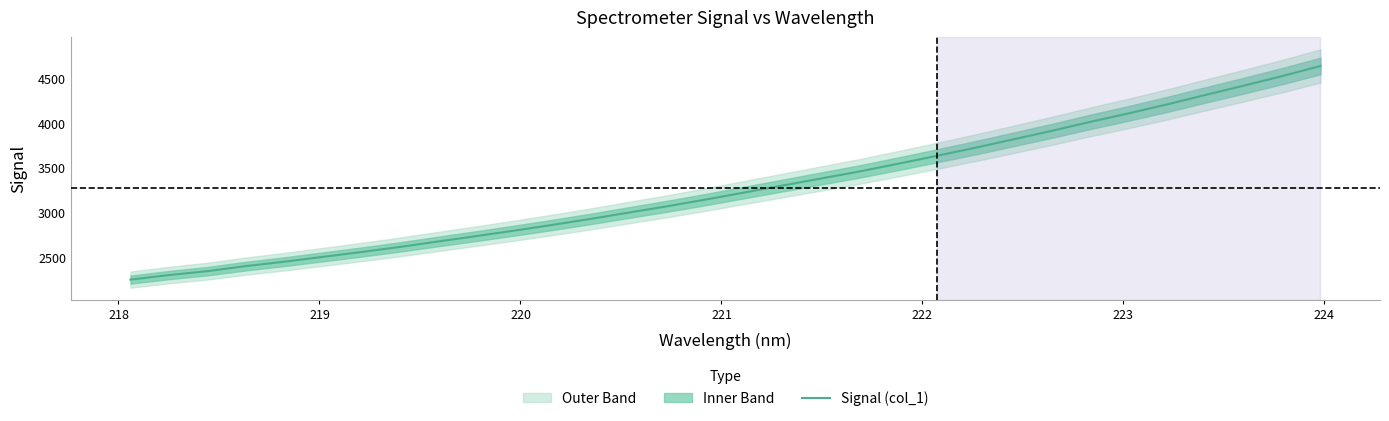

What is the minimum value for Signal (col_1)?

2253.2